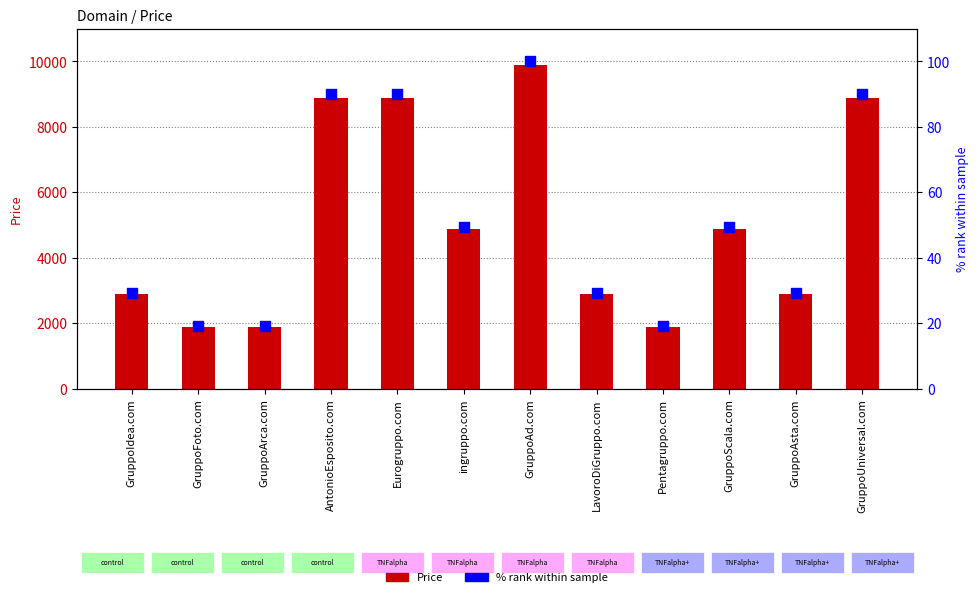

Which series has the largest Y range (max minus min)?

Price